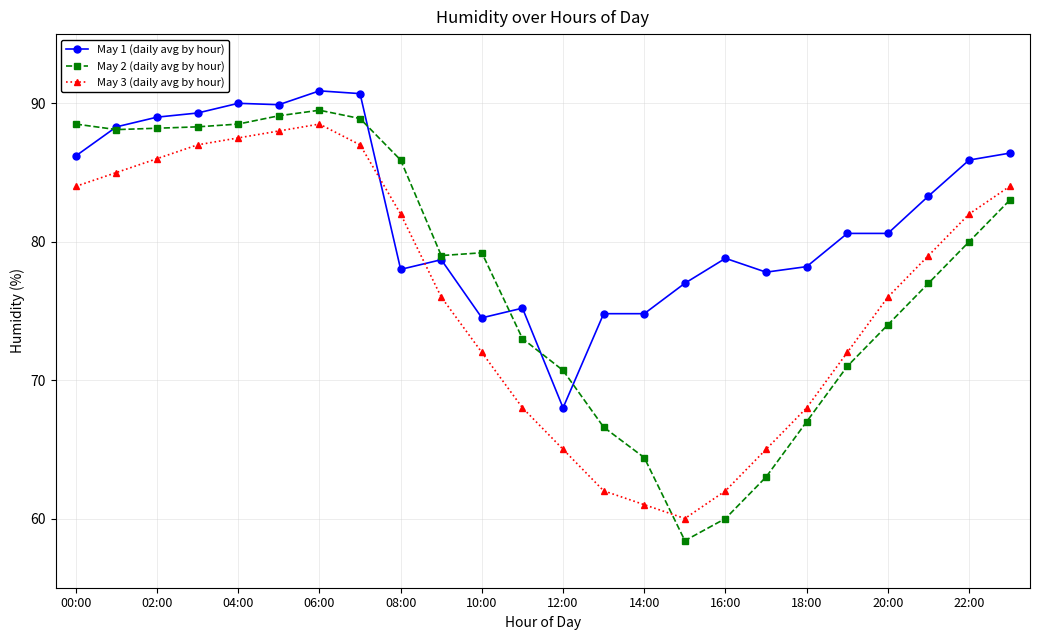

List the series in order of their peak value, lowest first.

May 3 (daily avg by hour), May 2 (daily avg by hour), May 1 (daily avg by hour)